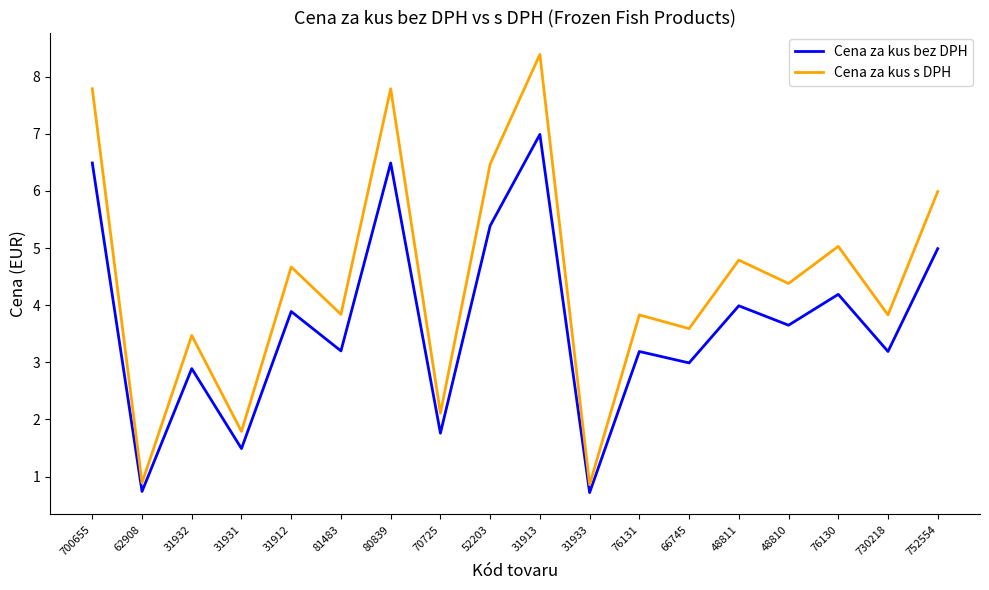

How many series are shown in this chart?

2